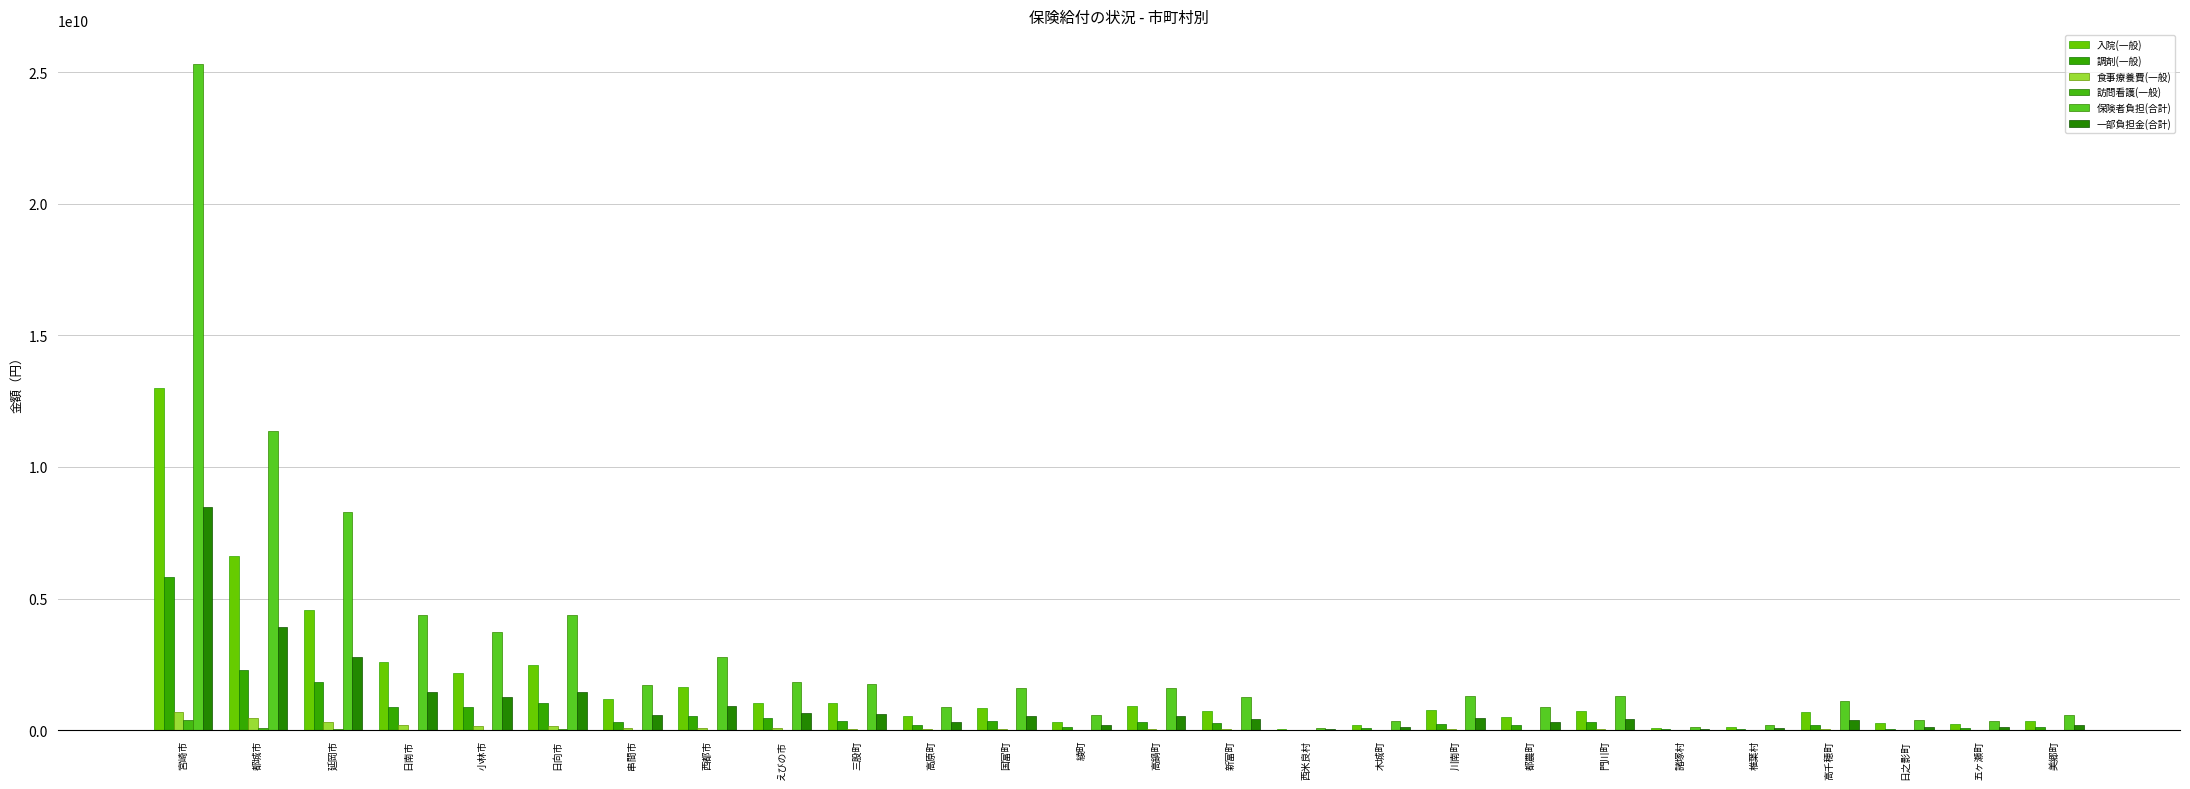

What is the spread (max minus min) of values at 木城町?

353820634